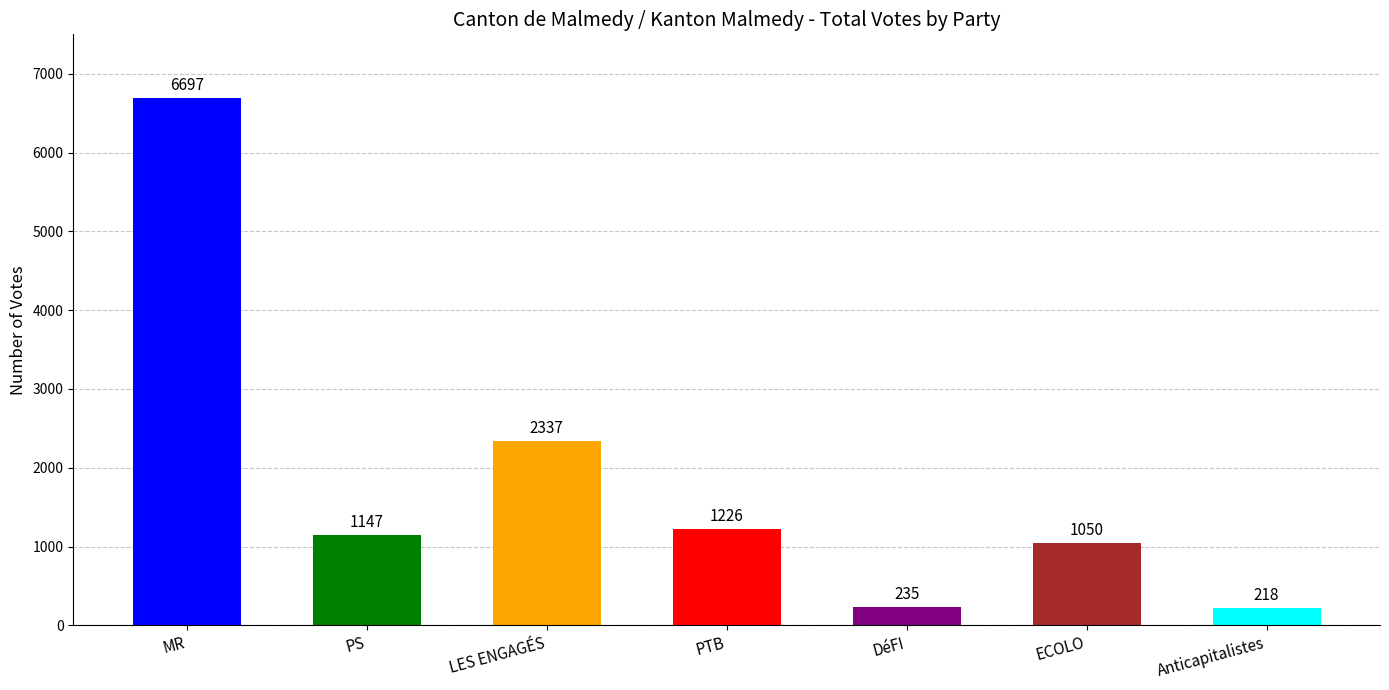

What is the greatest value displayed?

6697